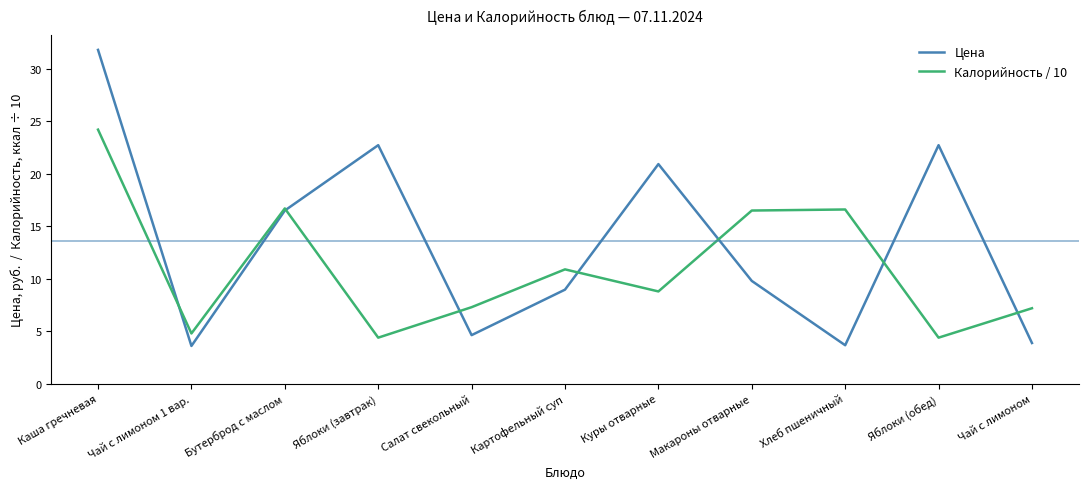

What position from the left is Салат свекольный?

5